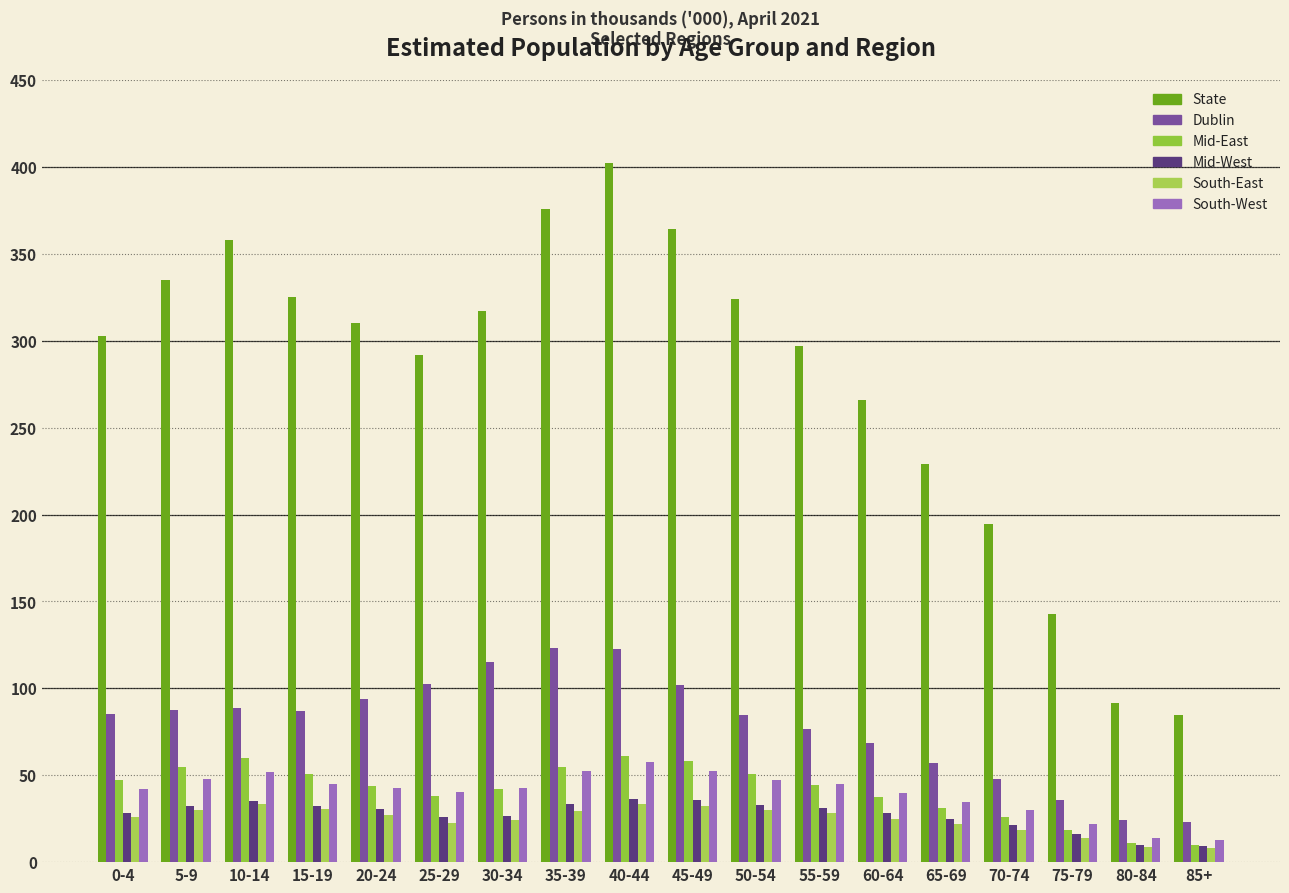

At which label does Dublin first exceed 87?

5-9